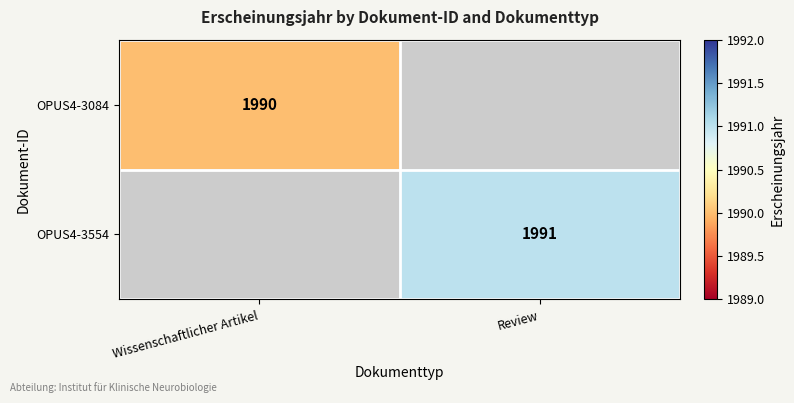

Is it true that OPUS4-3554 equals 1991 at Review?

True